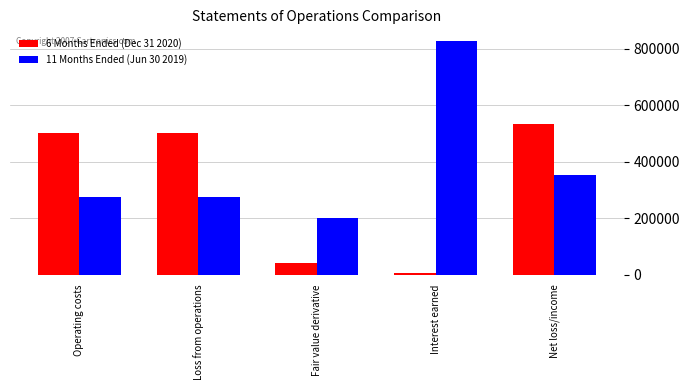

What is the label of the 5th bar from the left?

Net loss/income